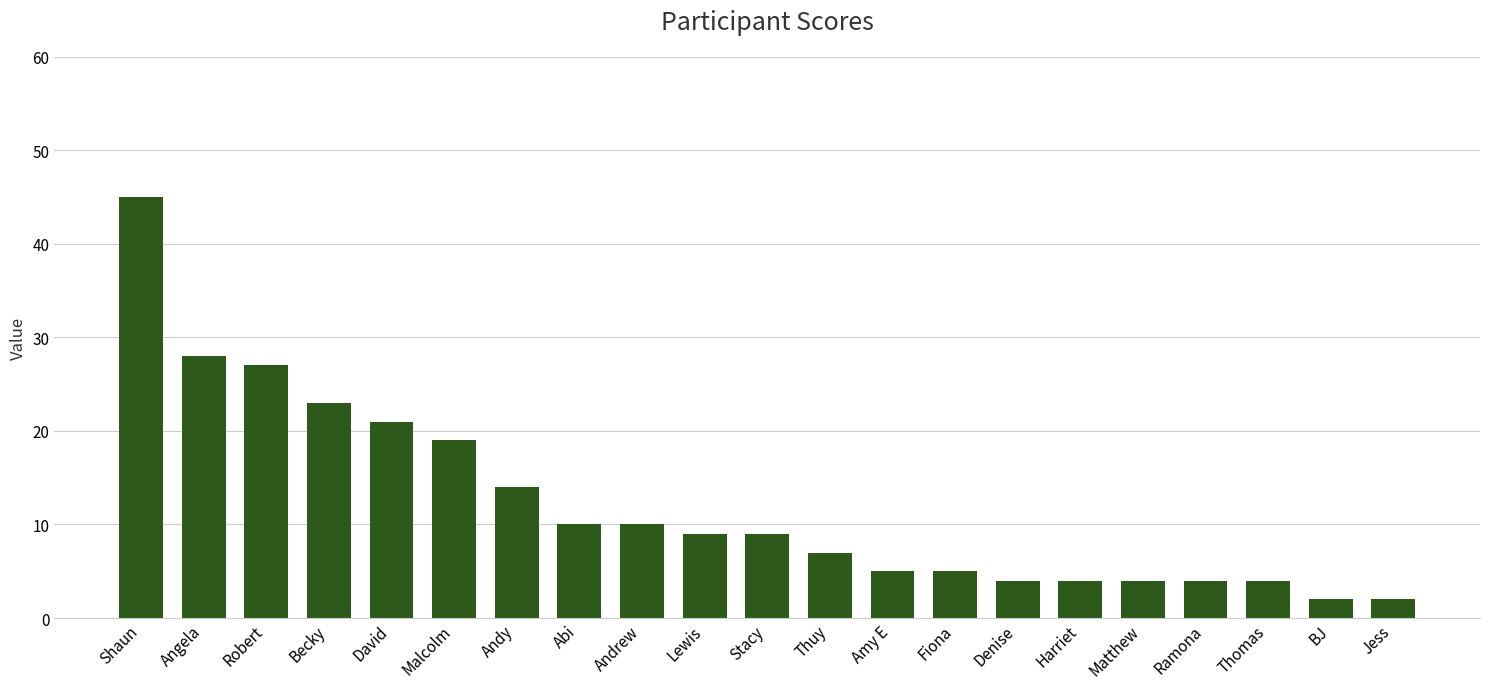

What is the change in value from Shaun to Jess?

-43